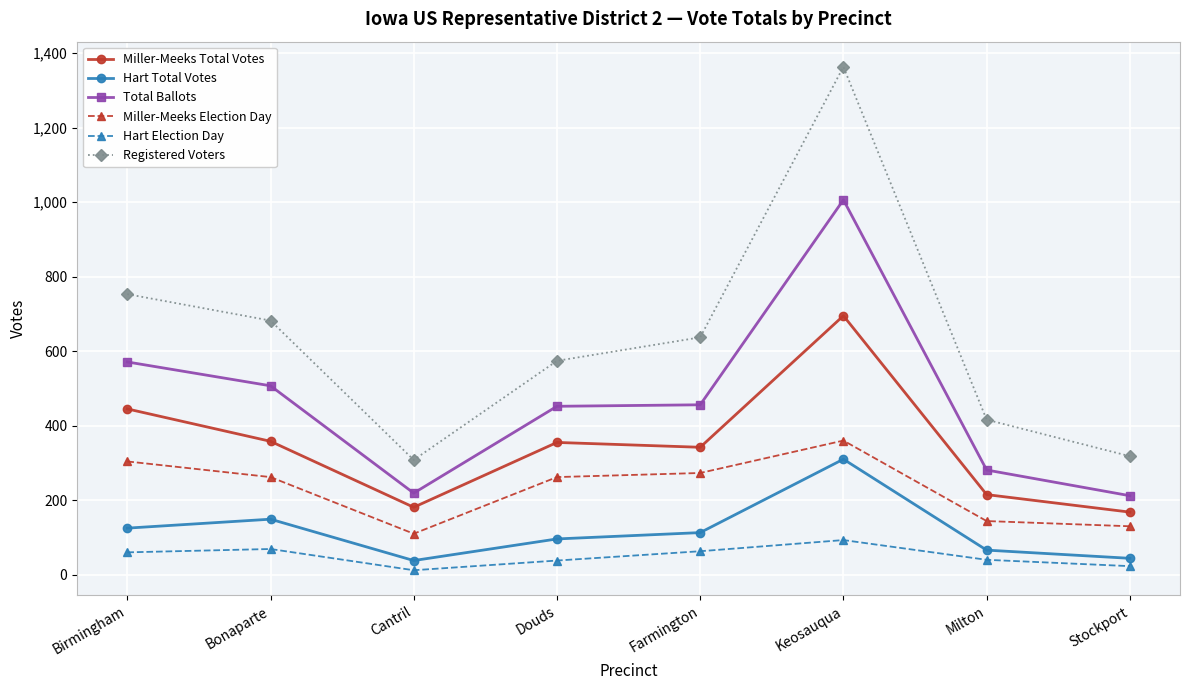

True or false: Hart Total Votes has more than 2 interior local peaks.

False